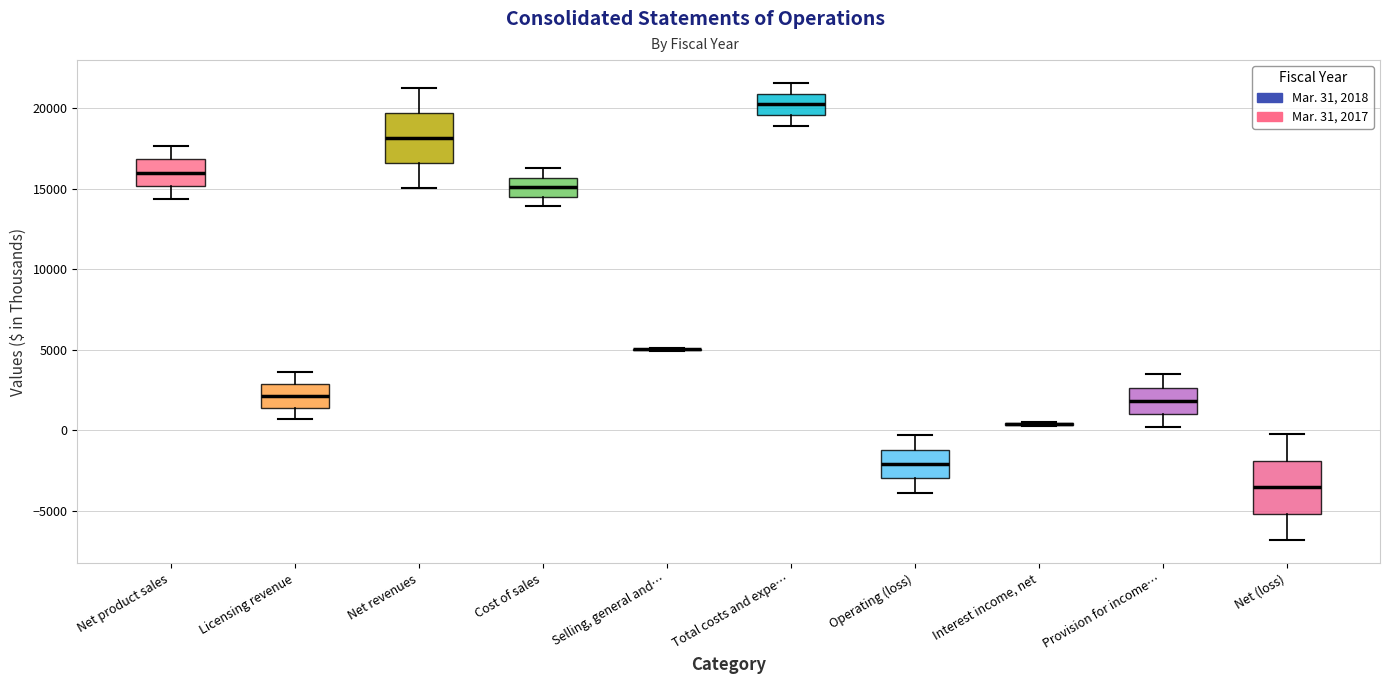

Where does the upper whisker of the box for Net (loss) end on the y-axis? The values are not printed on the chart, so give them approximately, as read against the axis.

0